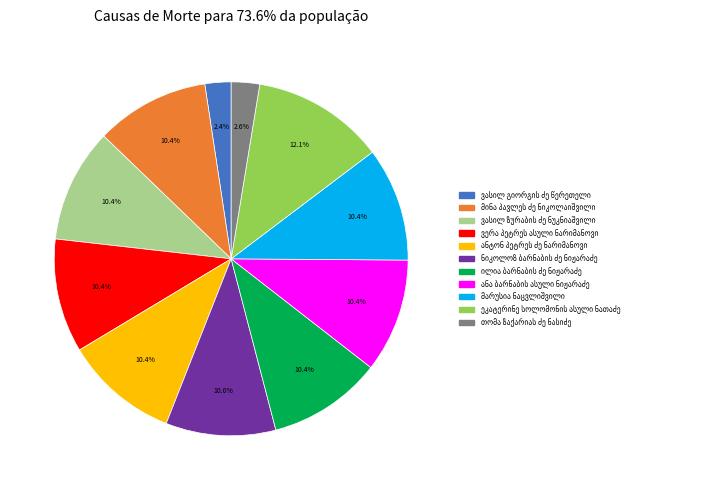

Is there any slice that represents more than half of the pie?

No